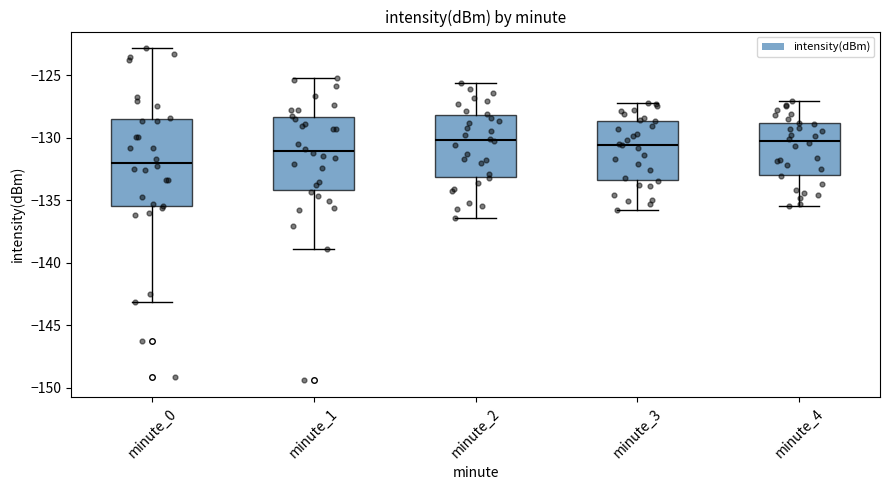

Reading left to right, transcribe this box plot: for each box, give where its median line is, the range the box spans, and where its two whiskers end, as read against the y-axis. The values are not printed on the chart, so give them approximately, as read against the axis.

minute_0: median -132.0, box -135.5 to -128.5, whiskers -143.0 to -123.0
minute_1: median -131.0, box -134.0 to -128.5, whiskers -139.0 to -125.0
minute_2: median -130.0, box -133.0 to -128.0, whiskers -136.5 to -125.5
minute_3: median -130.5, box -133.5 to -128.5, whiskers -136.0 to -127.0
minute_4: median -130.0, box -133.0 to -129.0, whiskers -135.5 to -127.0